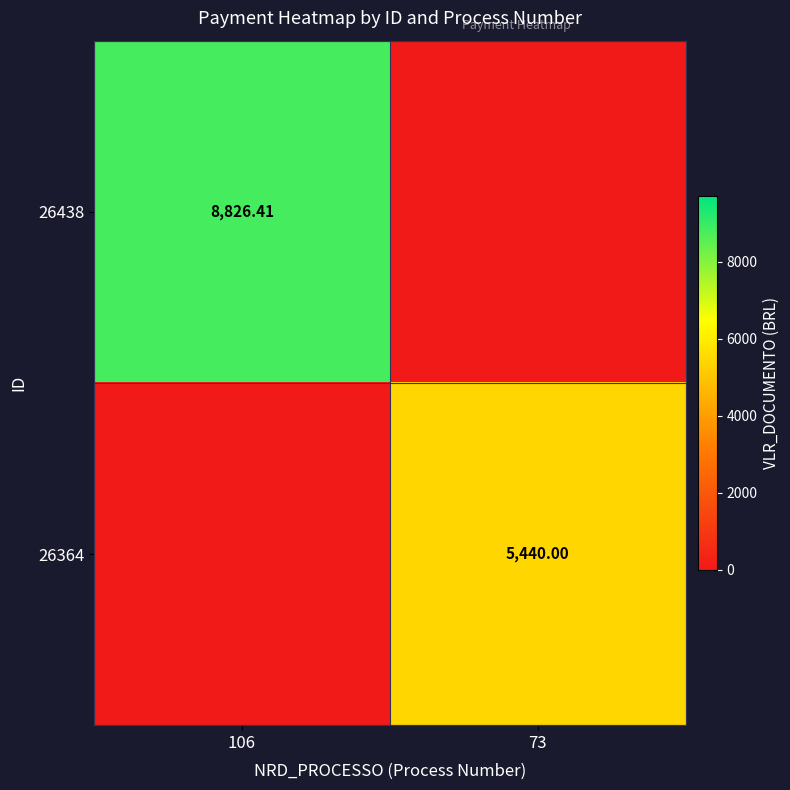

At which category is the sum across all series the highest?

106